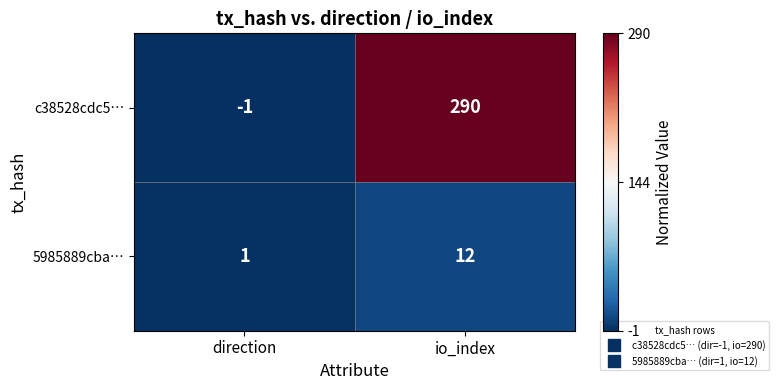

Reading left to right, list all the values displayed in this chart.

c38528cdc5…: -1	290
5985889cba…: 1	12